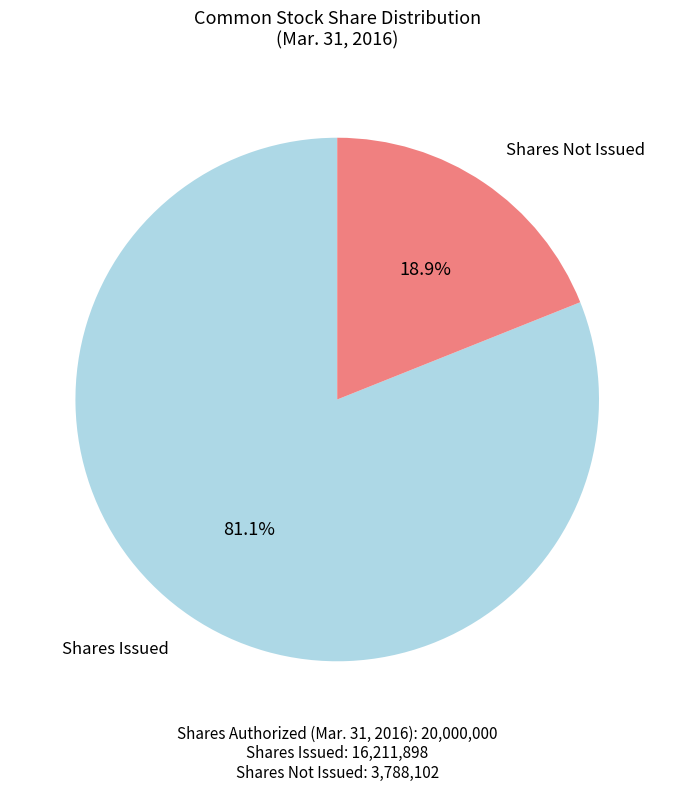

Which category has the biggest portion of the pie?

Shares Issued